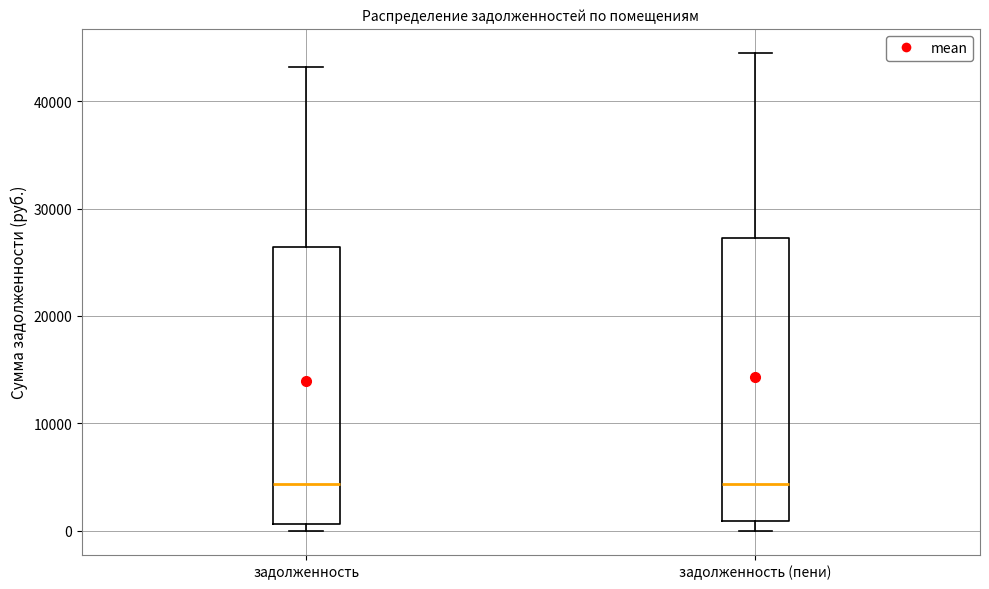

Reading left to right, transcribe this box plot: for each box, give where its median line is, the range the box spans, and where its two whiskers end, as read against the y-axis. The values are not printed on the chart, so give them approximately, as read against the axis.

задолженность: median 4000, box 1000 to 26000, whiskers 0 to 43000
задолженность (пени): median 4000, box 1000 to 27000, whiskers 0 to 45000